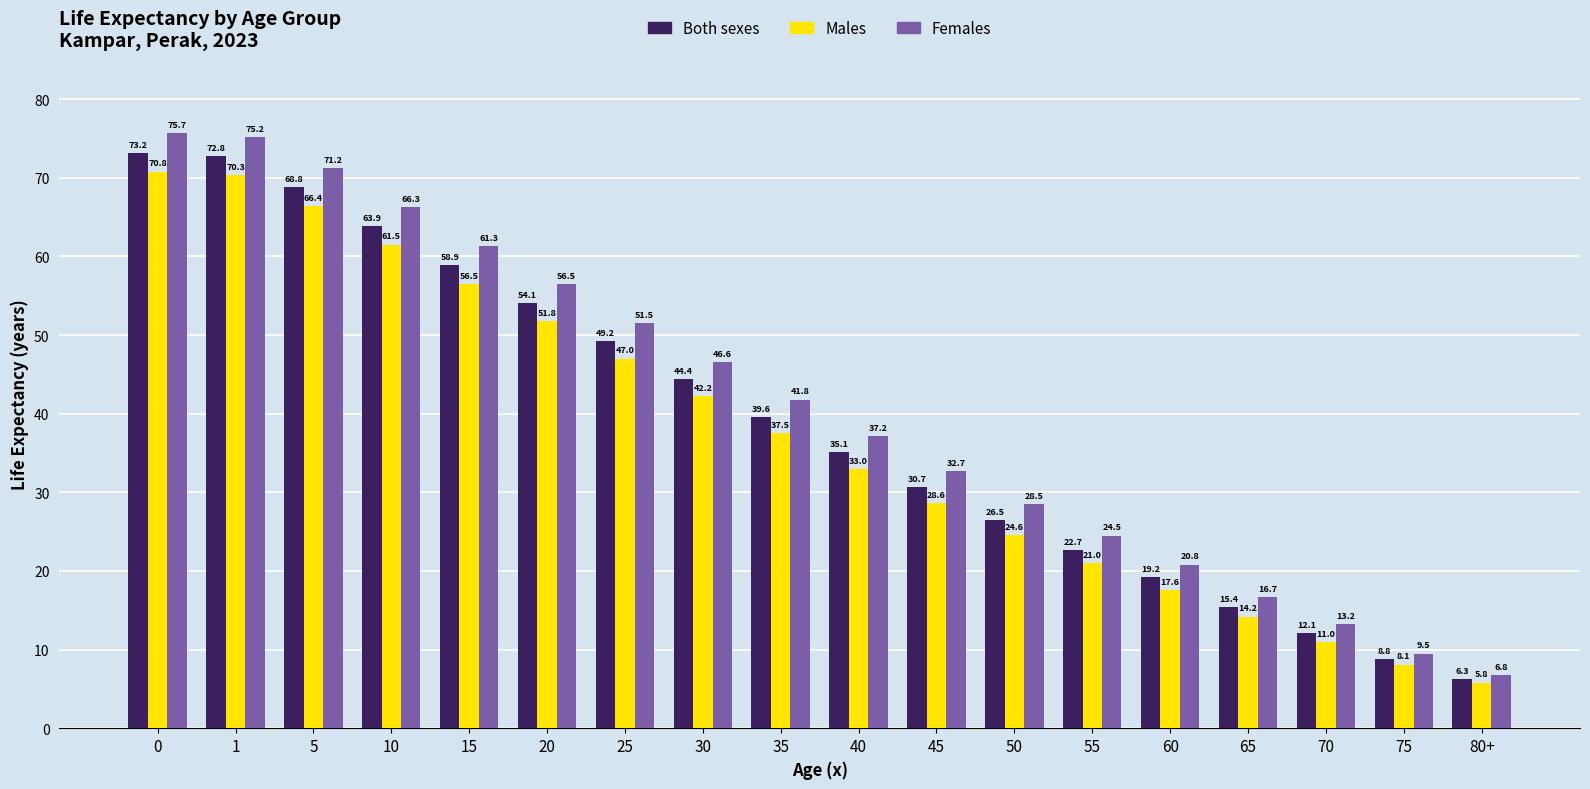

What is the difference between the highest and lowest values at 25?

4.5